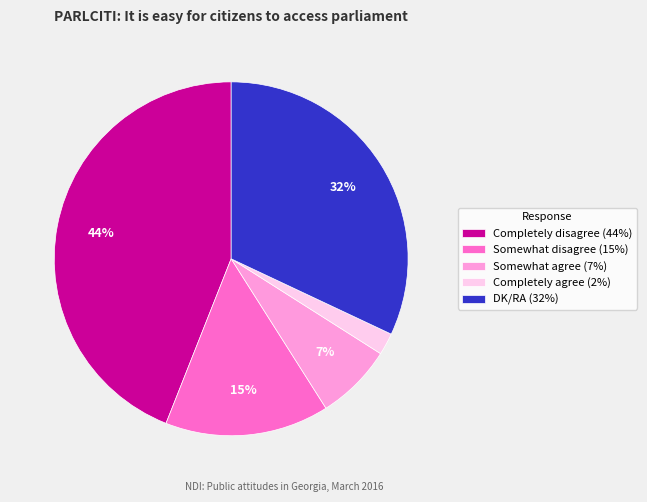

True or false: Completely disagree accounts for 44% of the total.

True